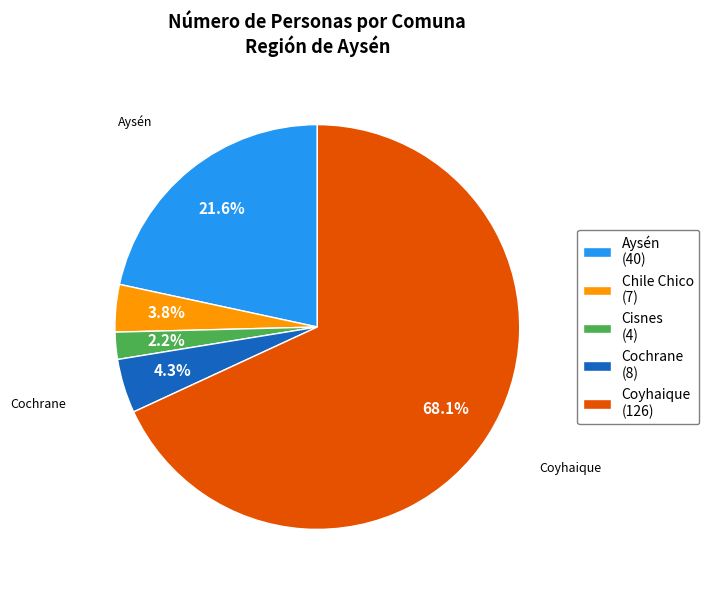

To the nearest percent, what is the average slice percentage?

20%